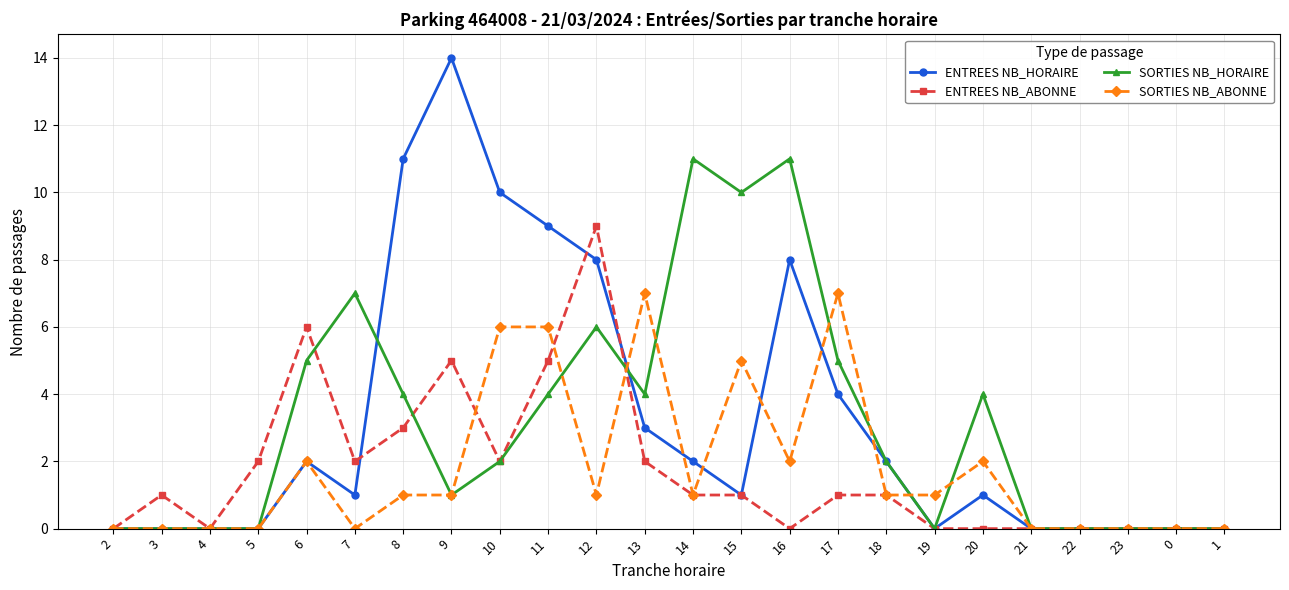

Where does the SORTIES NB_ABONNE series first go above 1?

6